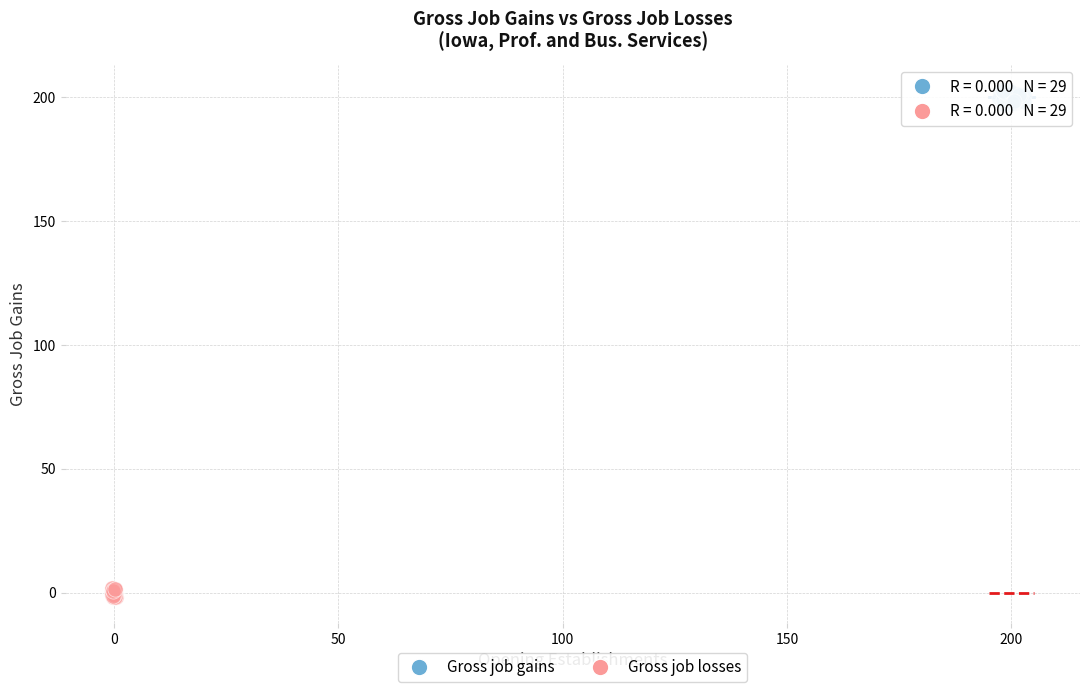

Which series contains the highest Y value?

Gross job gains